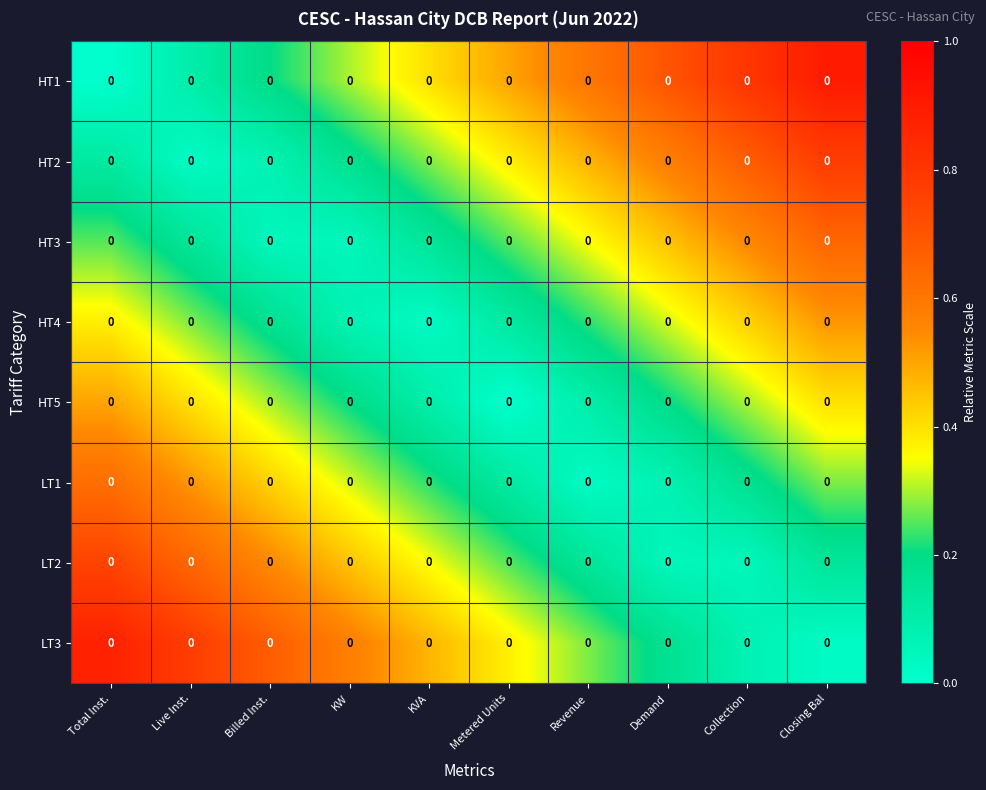

At Closing Bal, list the series in order from largest to smallest.

HT1, HT2, HT3, HT4, HT5, LT1, LT2, LT3